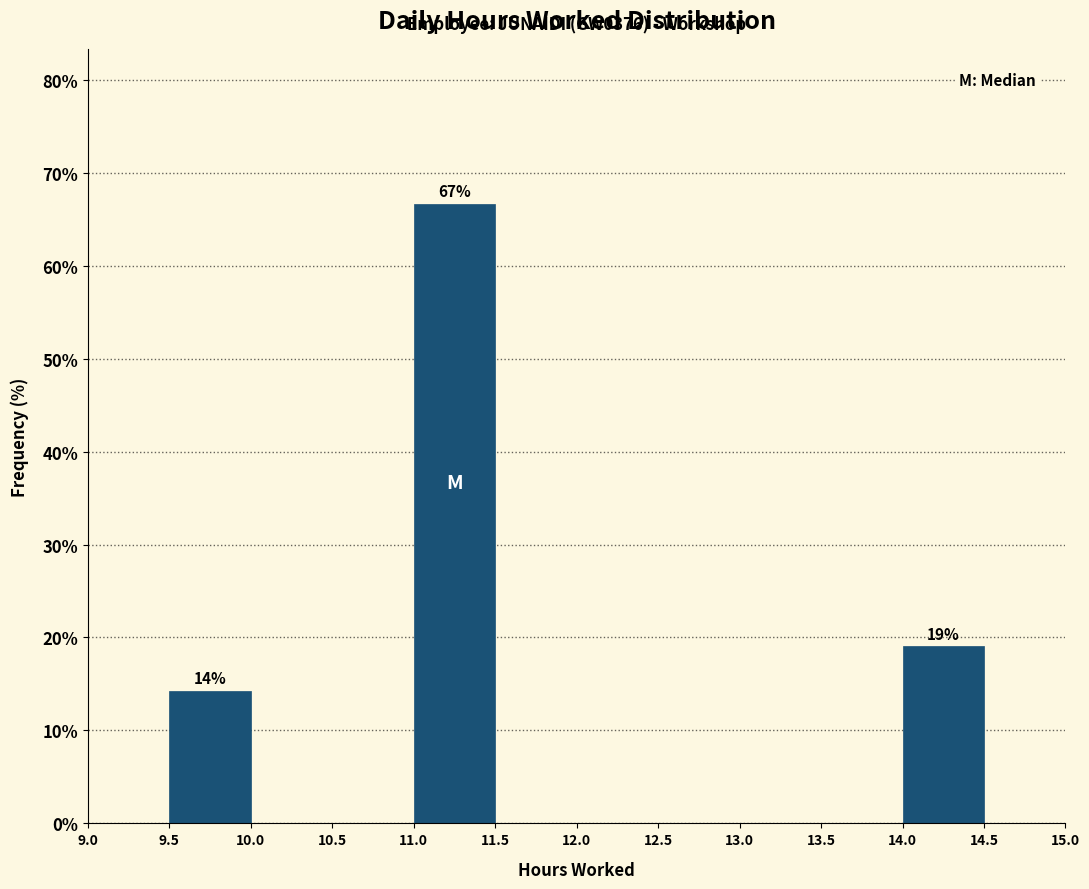

Which range on the x-axis has the tallest bar?

11.0 to 11.5